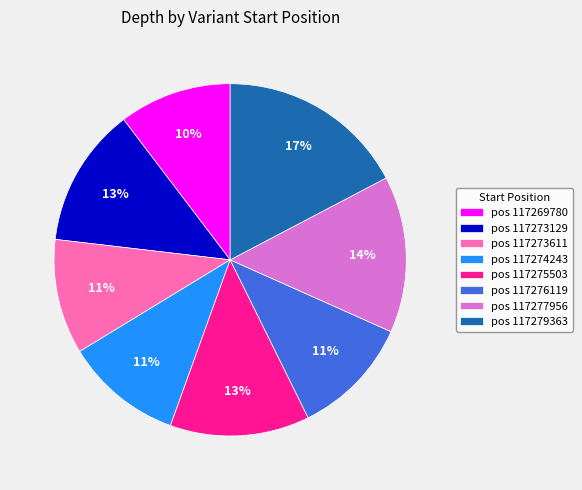

Is it true that pos 117277956 is 9% of the pie?

False